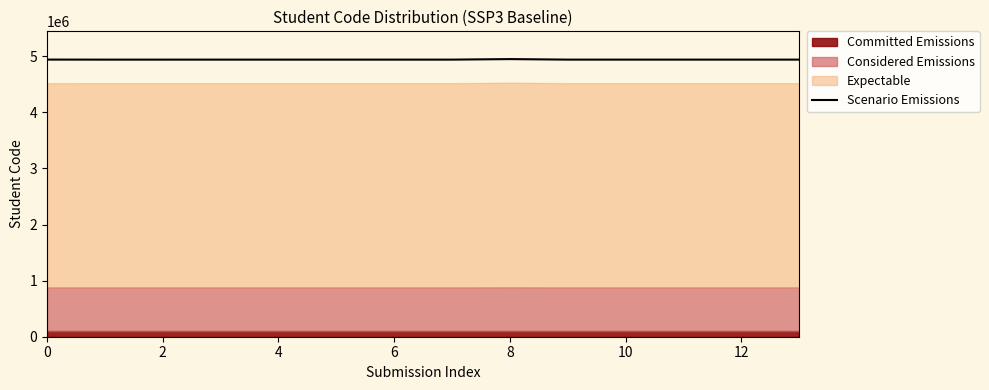

The value at 0 is 4940829.3. True or false?

True